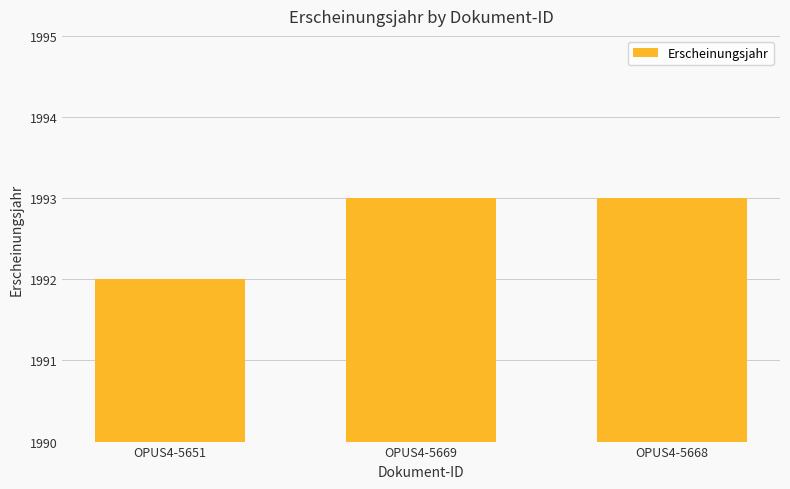

What is the ratio of the value at OPUS4-5651 to the value at OPUS4-5669?

1.0